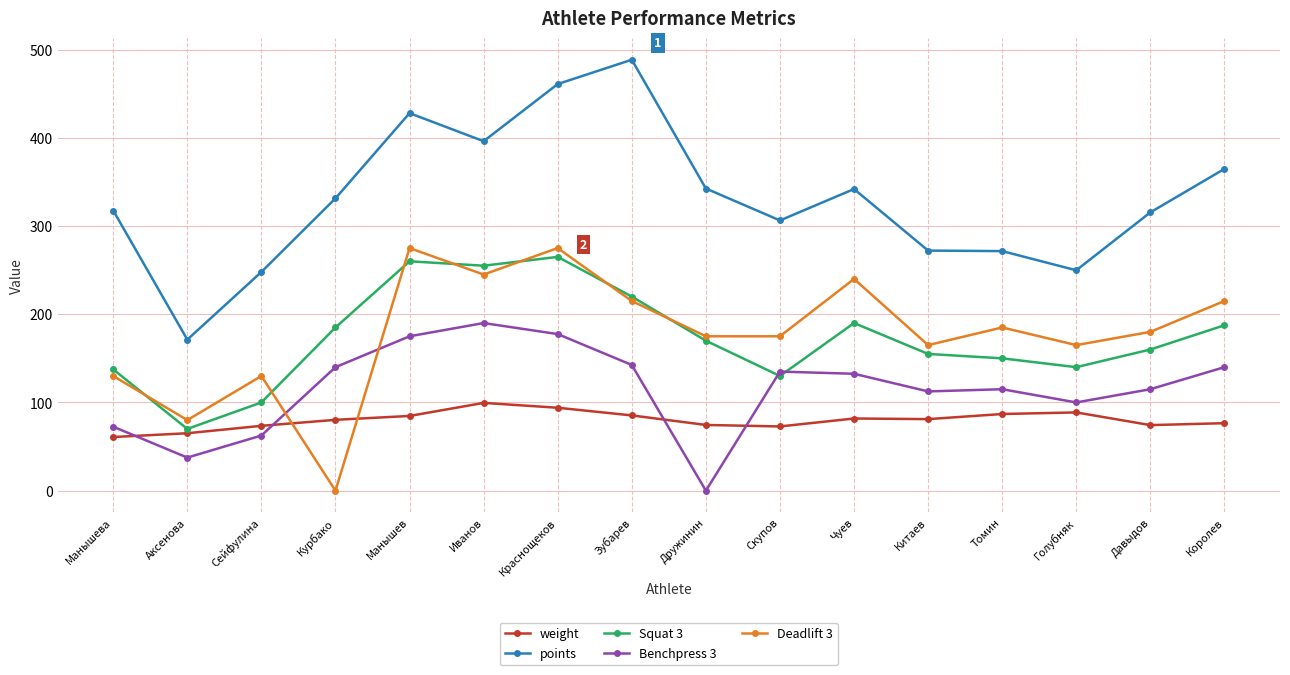

What value does the points series have at Королев?

364.7